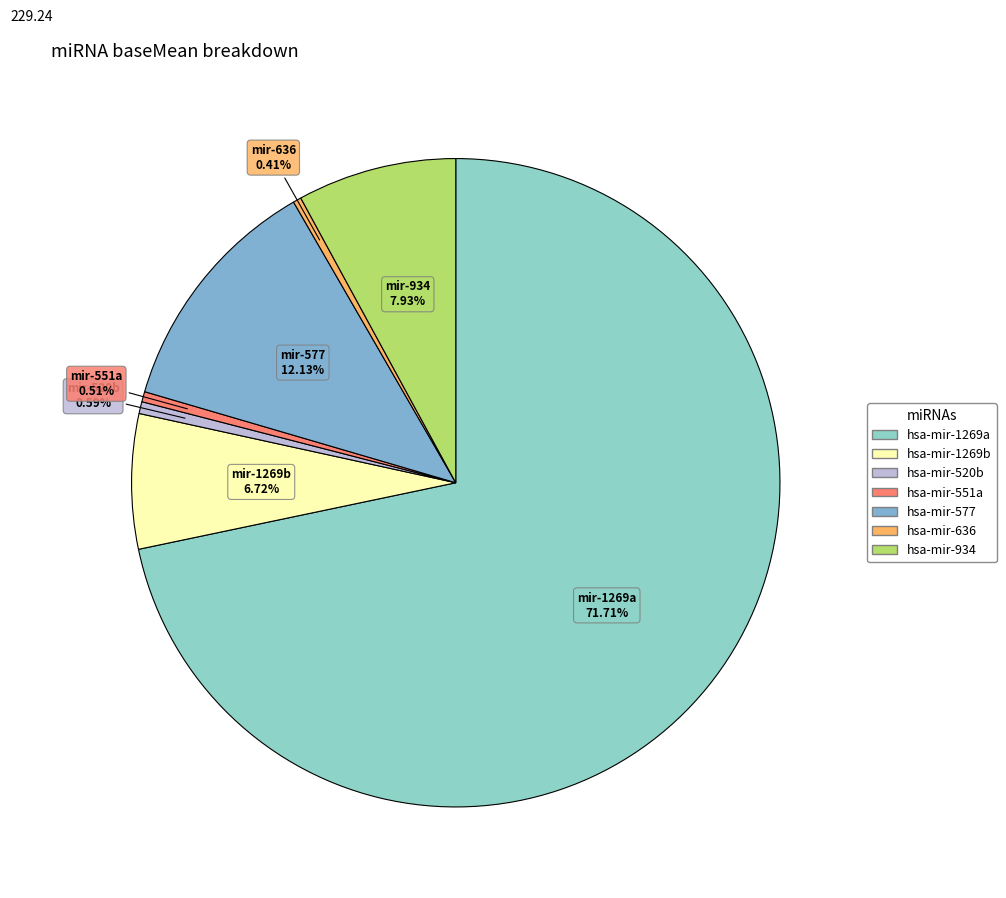

To the nearest percent, what percentage of the pie is hsa-mir-1269a?

72%